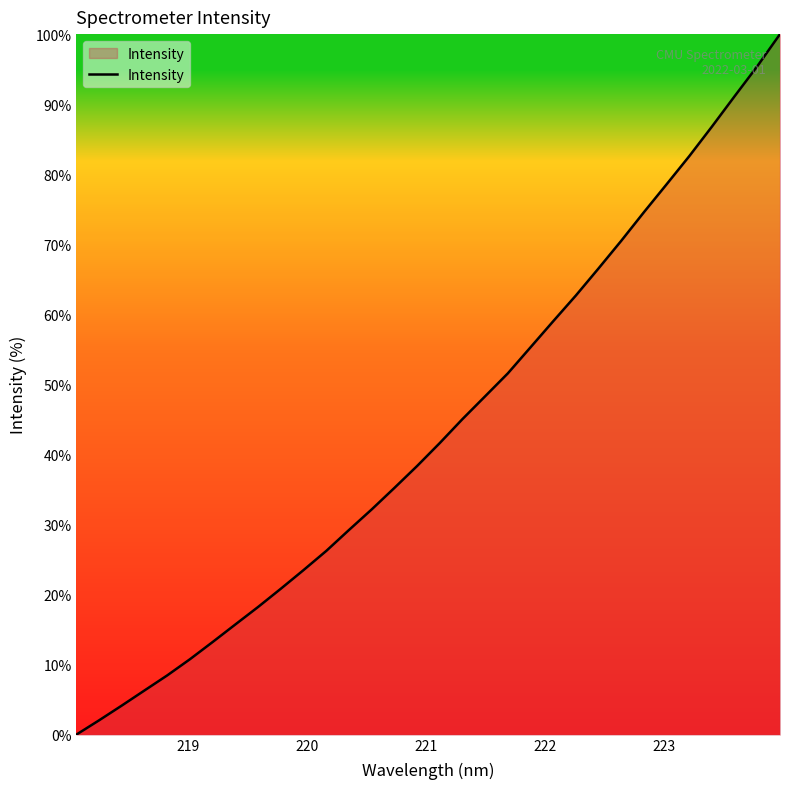

What is the difference between the maximum and minimum values?

100.0